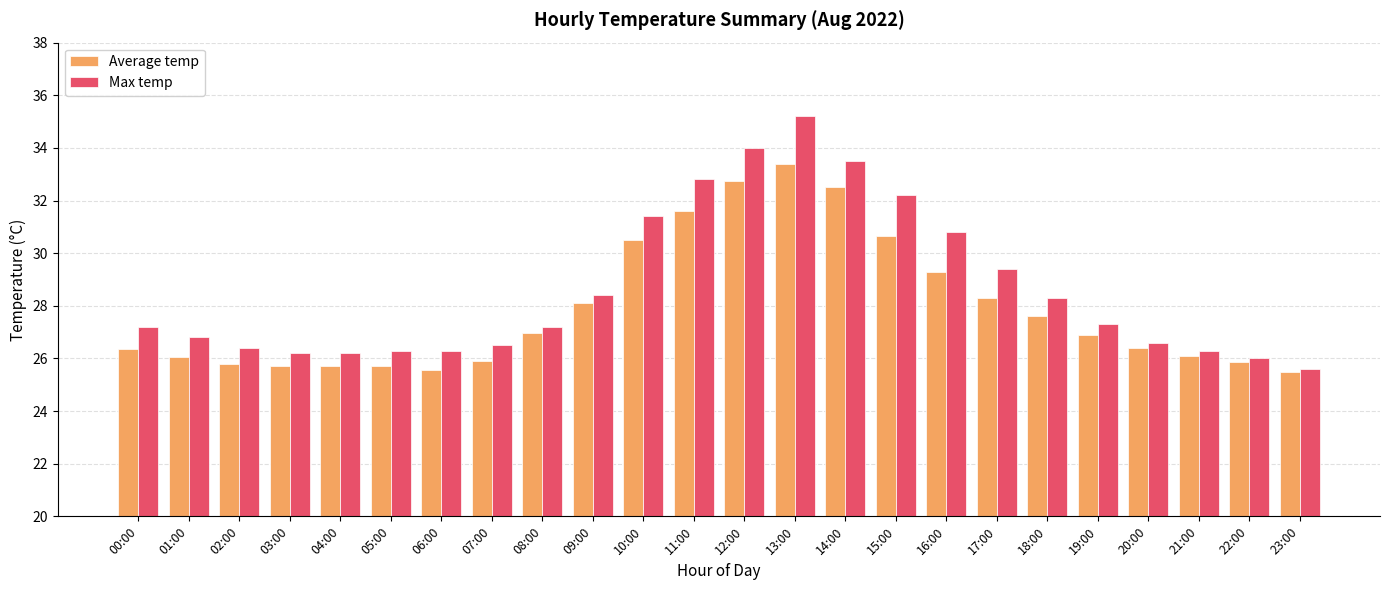

What is the smallest value displayed?

25.5